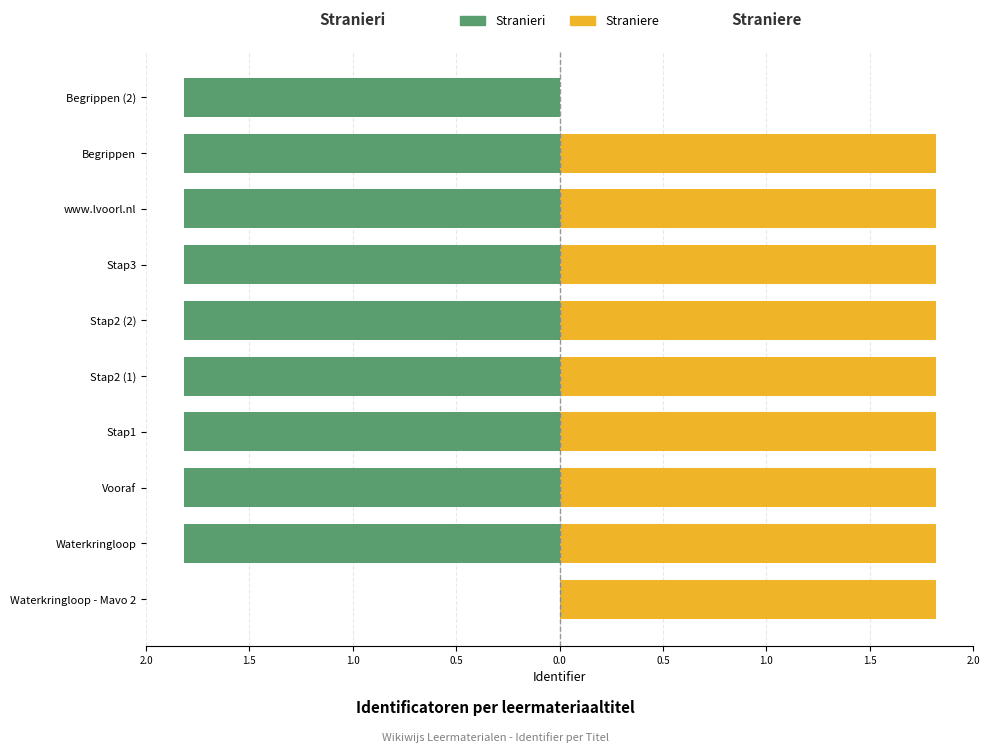

What is the sum of all Straniere values?

16.3